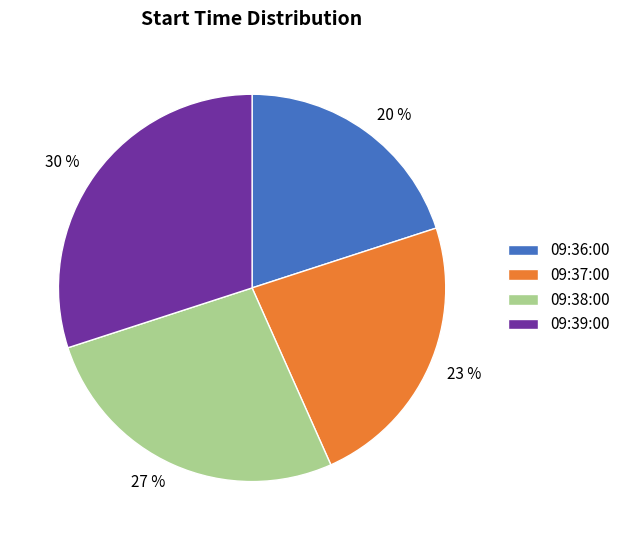

How many slices are in this pie chart?

4